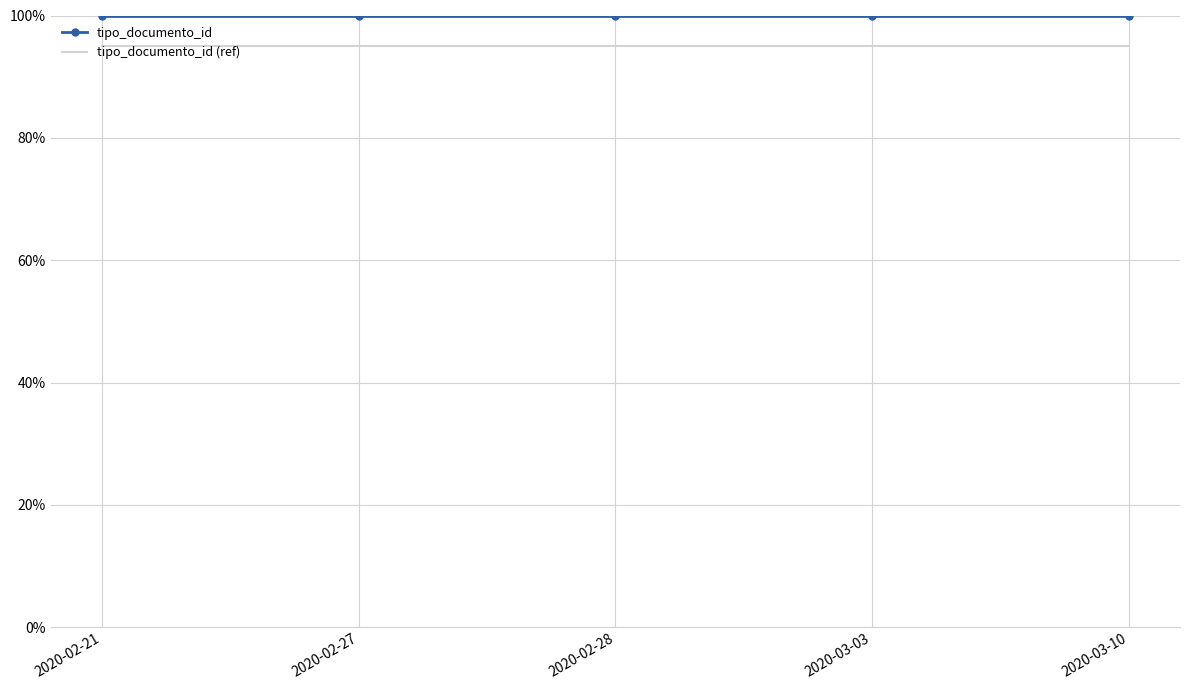

Reading left to right, list all the values displayed in this chart.

tipo_documento_id: 2020-02-21=1.0	2020-02-27=1.0	2020-02-28=1.0	2020-03-03=1.0	2020-03-10=1.0
tipo_documento_id (ref): 2020-02-21=0.9	2020-02-27=0.9	2020-02-28=0.9	2020-03-03=0.9	2020-03-10=0.9